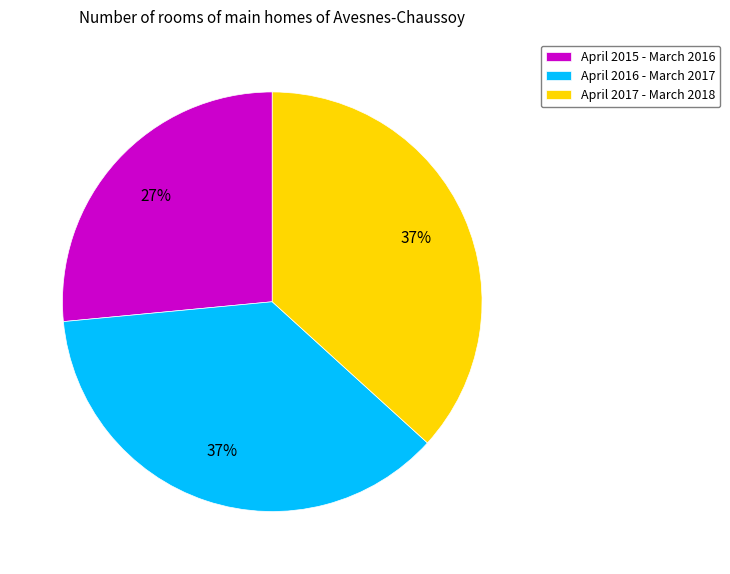

True or false: April 2017 - March 2018 accounts for 37% of the total.

True